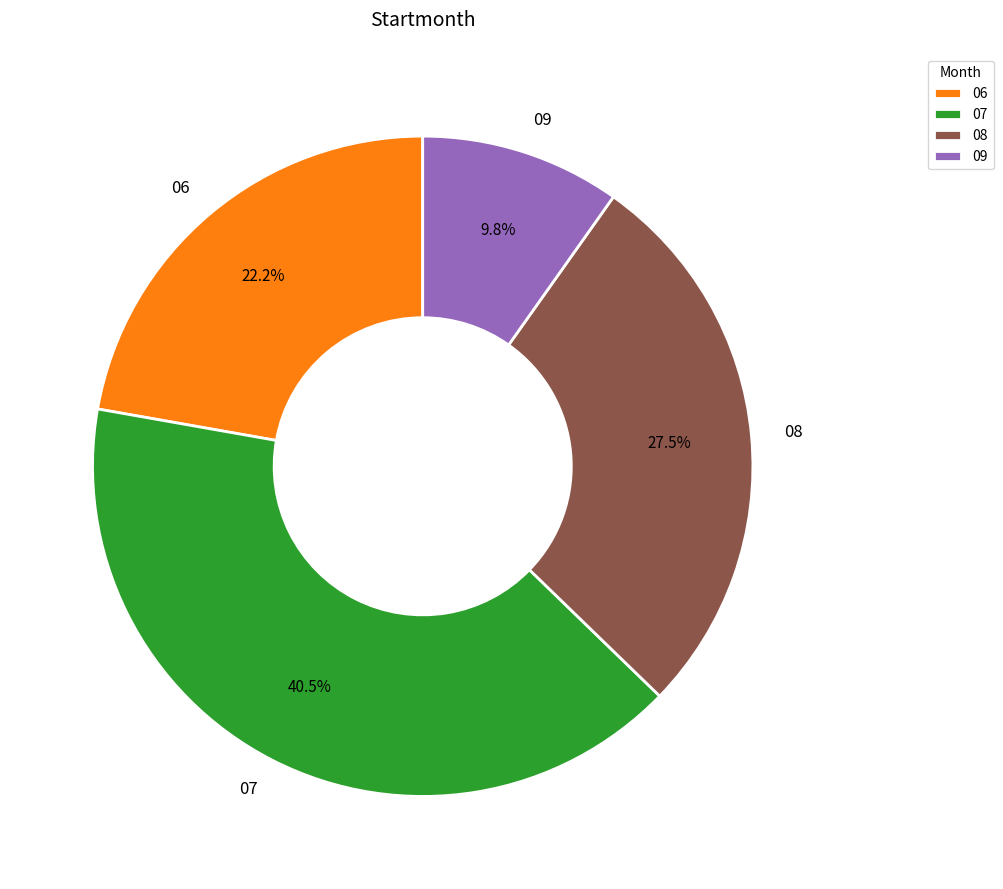

Which has a higher value, 08 or 07?

07